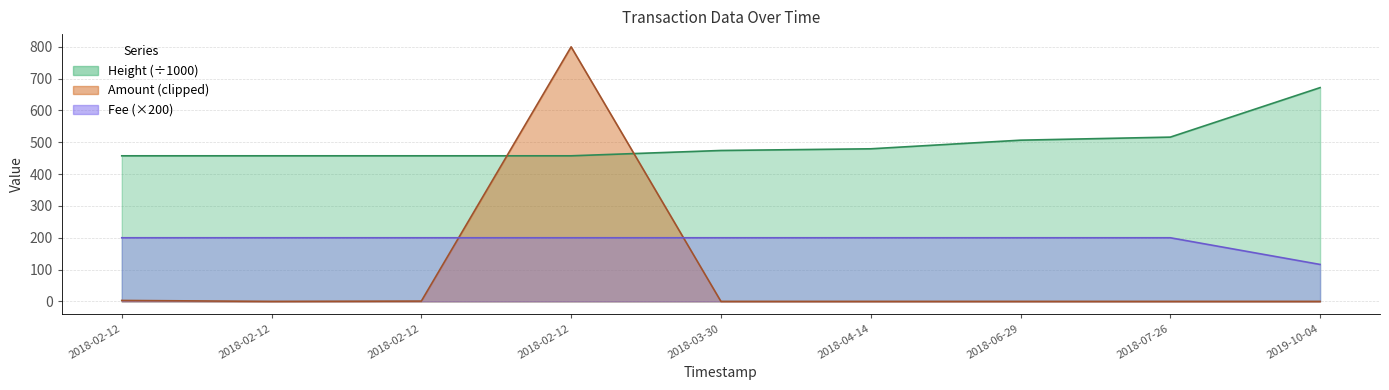

True or false: Fee and Height cross at least once.

False